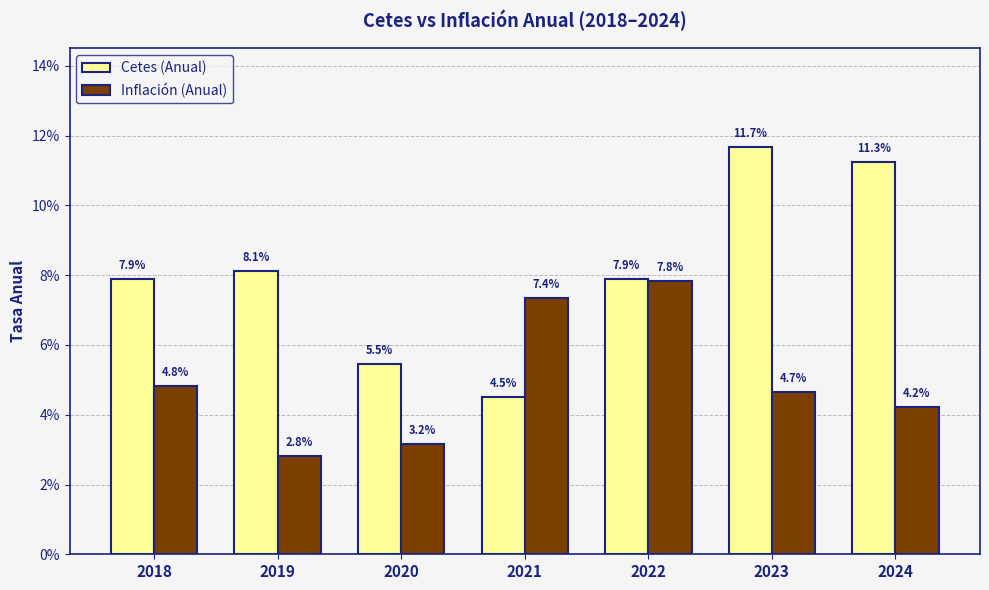

At how many categories does at least one series exceed 0?

7